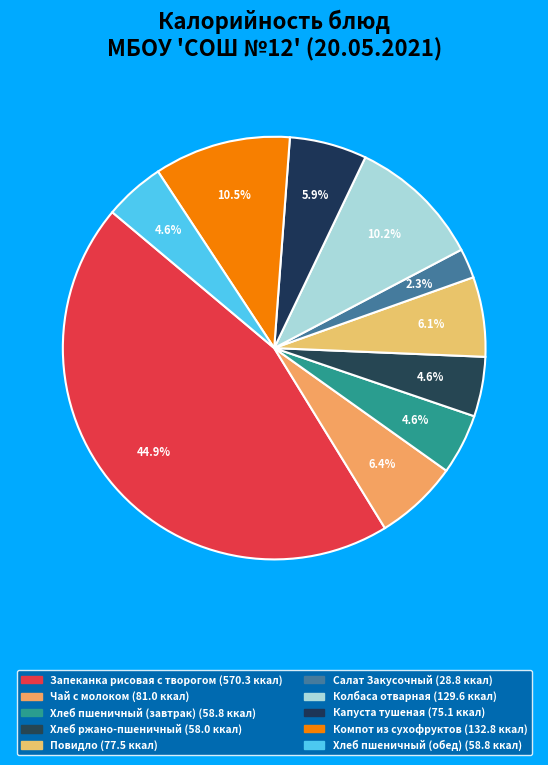

What is the ratio of the value at Хлеб пшеничный (завтрак) to the value at Салат Закусочный?

2.0